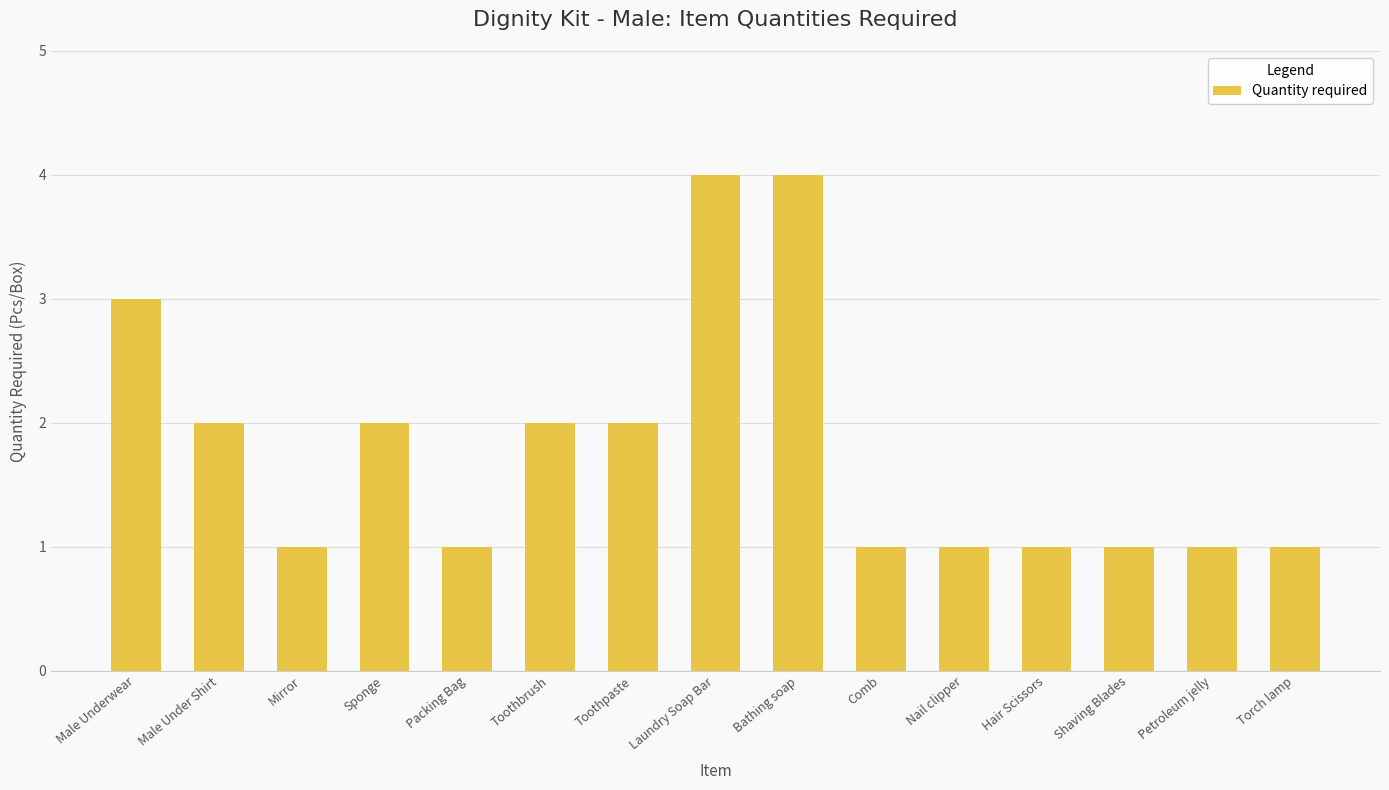

What is the greatest value displayed?

4